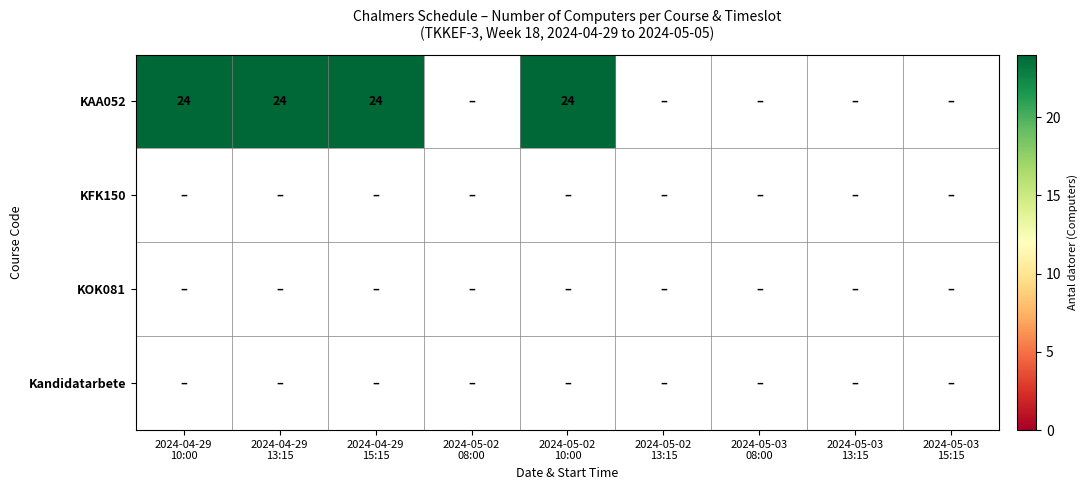

True or false: KAA052 has a value of 15 at 4.

False